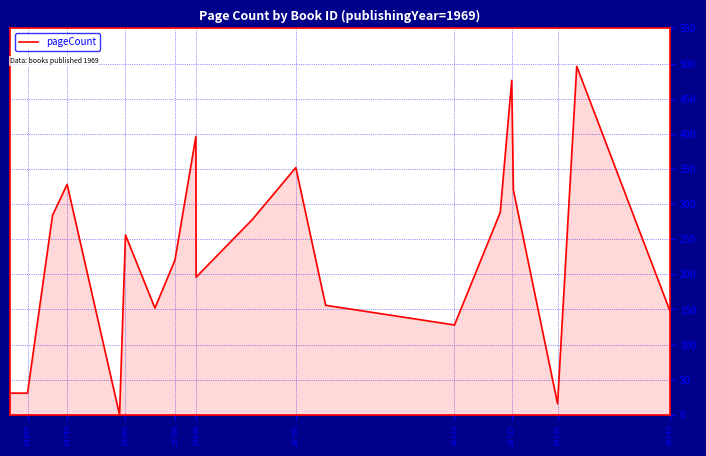

At which label does the data first exceed 256?

19136